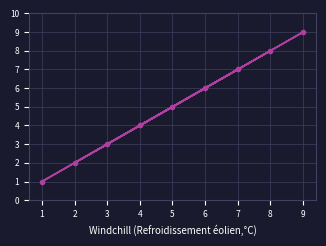

Rank the categories by value from highest to lowest.

9, 8, 7, 6, 5, 4, 3, 2, 1